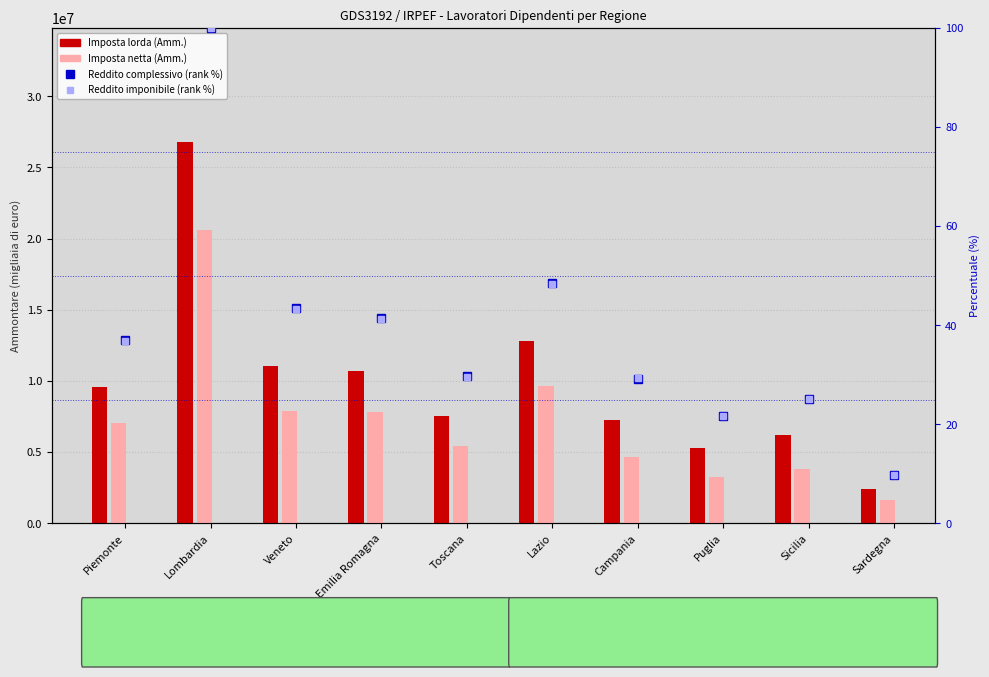

True or false: Imposta lorda (Amm.) has a value of 15968657.3 at Veneto.

False